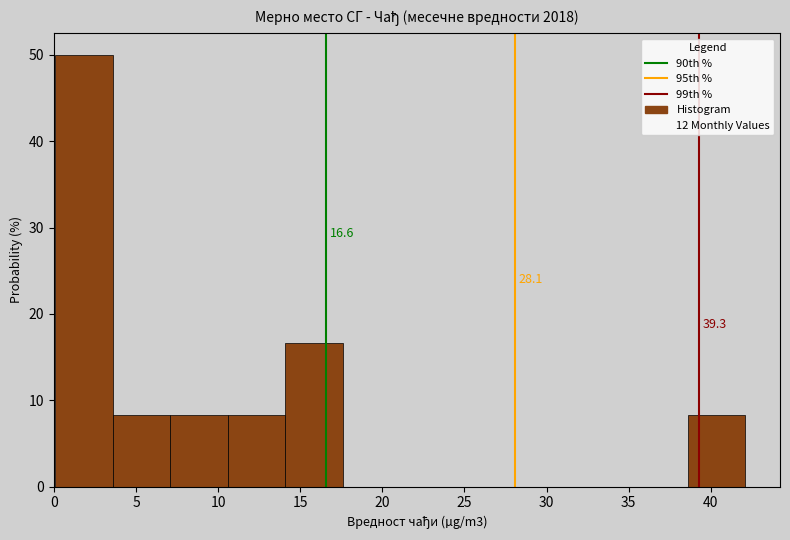

Over which range of the x-axis is the bar tallest?

0.0 to 3.5